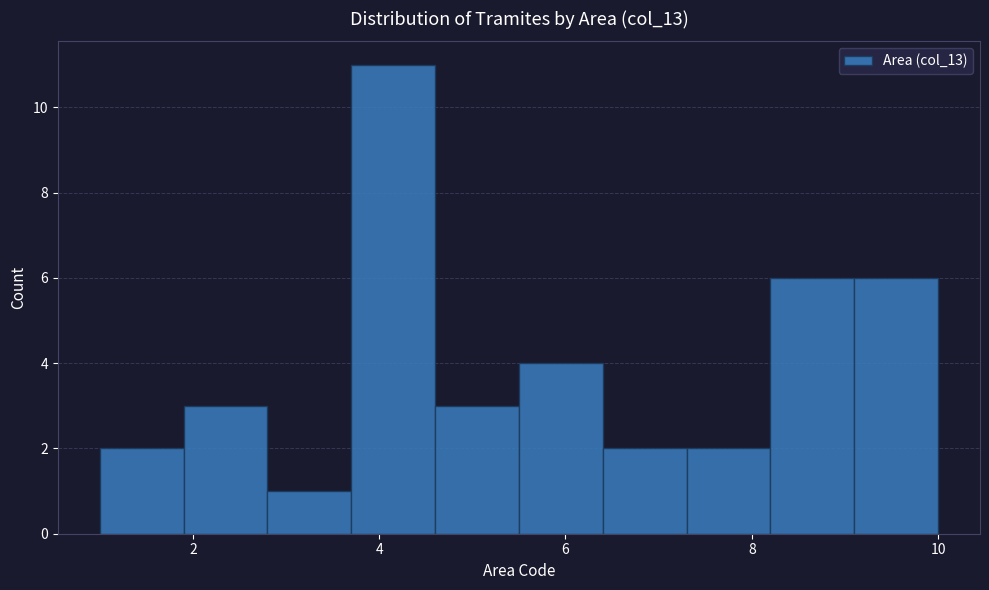

How tall is the bar that spans 2.8 to 3.7 on the x-axis? Neither the bar edges nor the heights are printed on the chart, so give them approximately, as read against the axes.

1